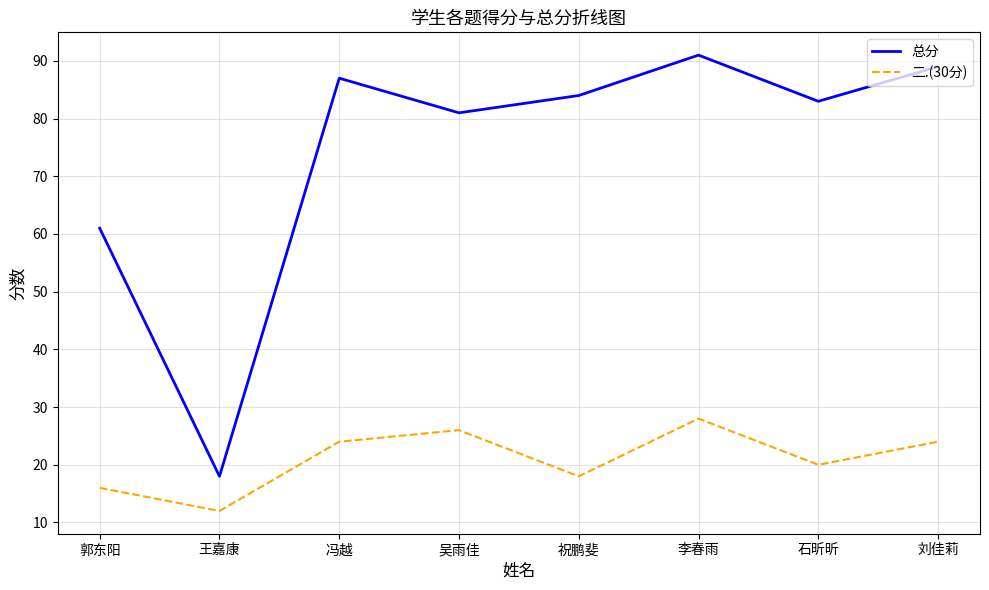

At how many categories does at least one series exceed 28?

7